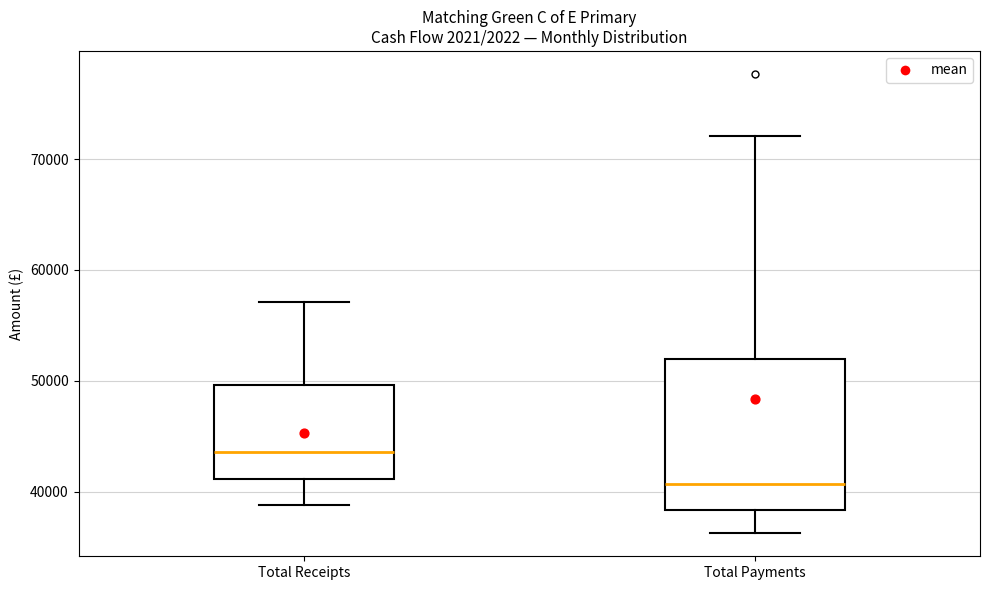

Reading left to right, transcribe this box plot: for each box, give where its median line is, the range the box spans, and where its two whiskers end, as read against the y-axis. The values are not printed on the chart, so give them approximately, as read against the axis.

Total Receipts: median 44000, box 41000 to 50000, whiskers 39000 to 57000
Total Payments: median 41000, box 38000 to 52000, whiskers 36000 to 72000